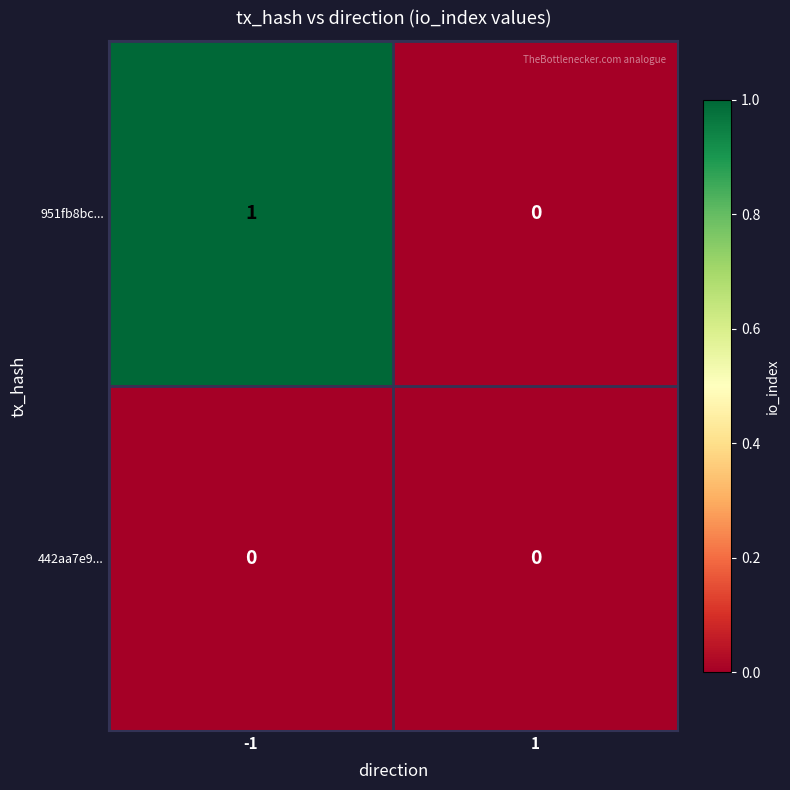

Rank the series at -1 from lowest to highest value.

442aa7e9..., 951fb8bc...